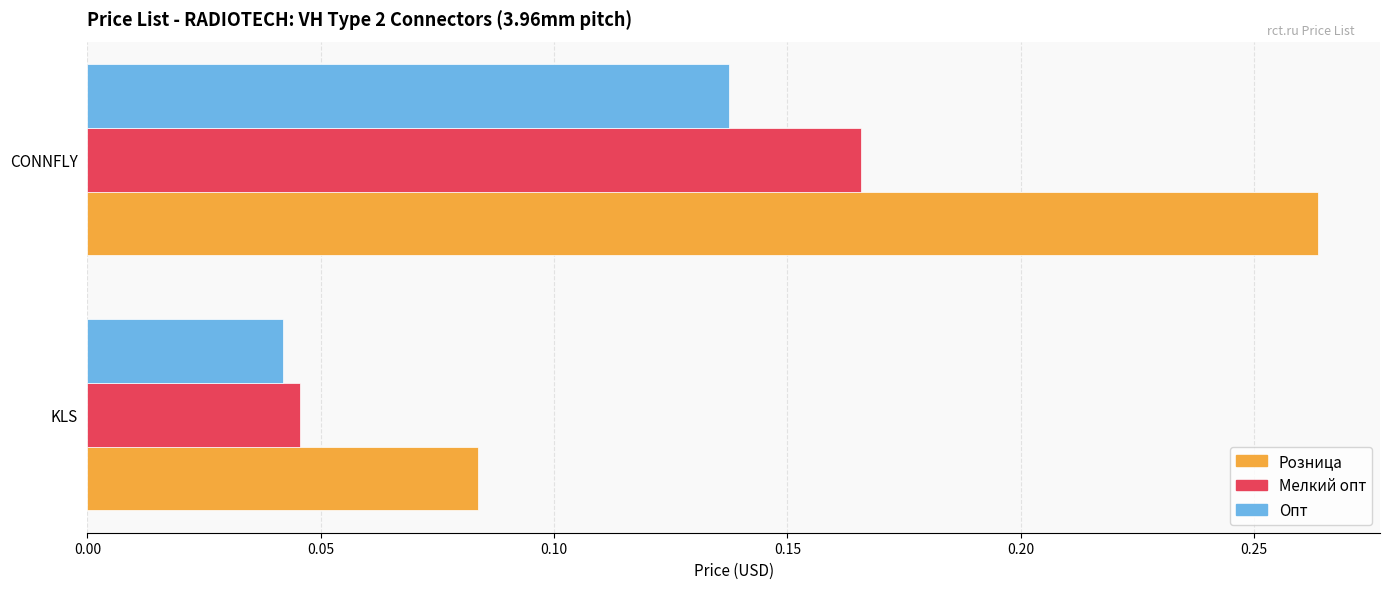

Which category has the highest value in the Розница series?

CONNFLY